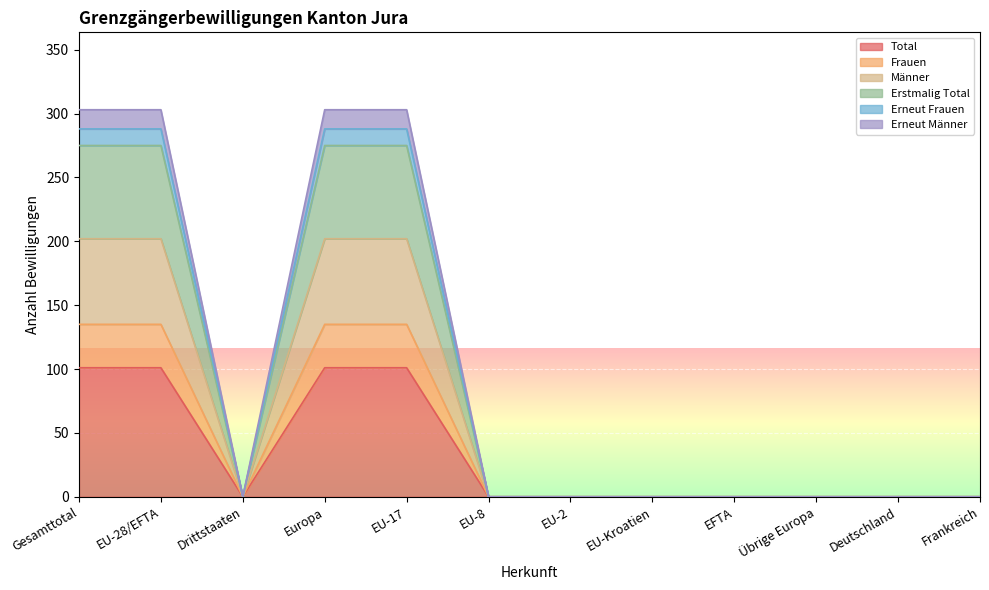

What is the highest value of the Total series?

101